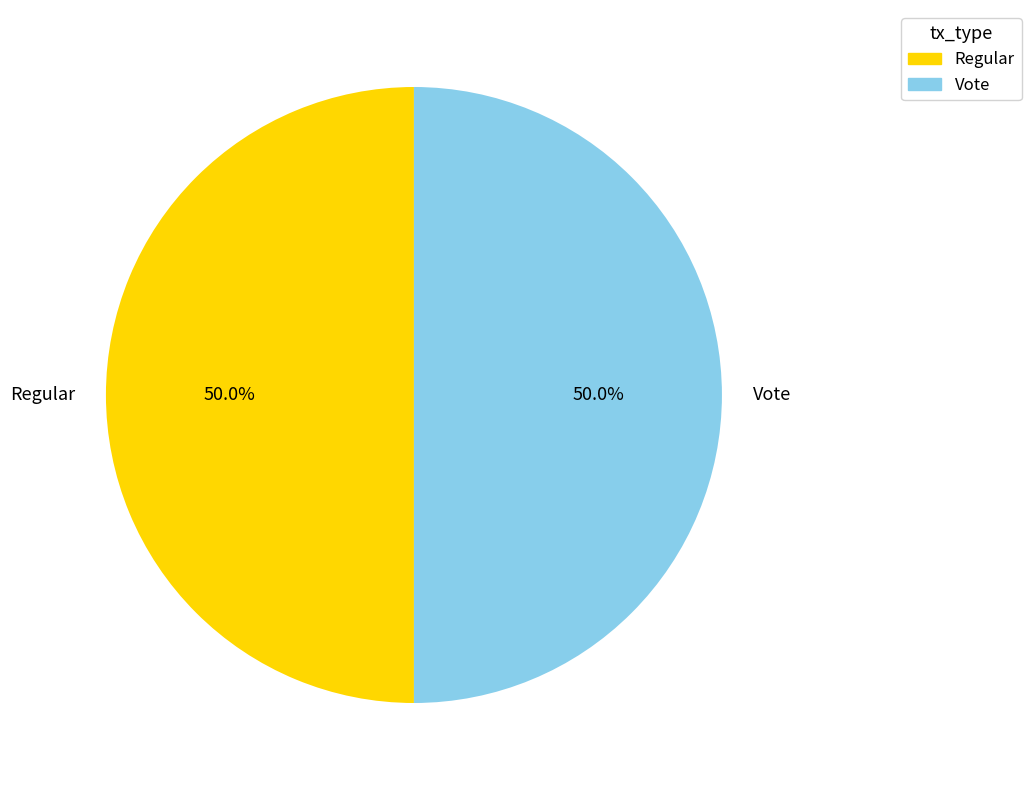

To the nearest percent, what percentage of the pie is Vote?

50%